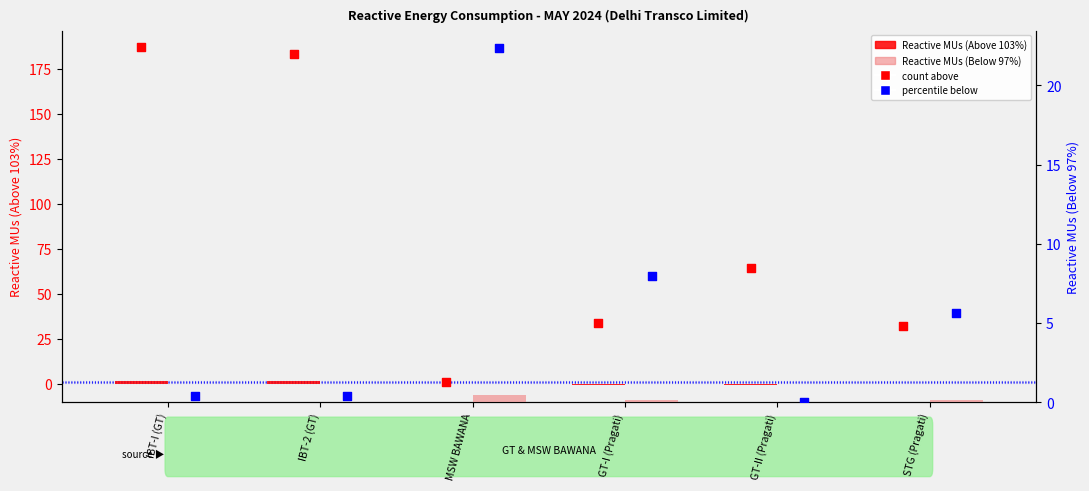

At which category is the sum across all series the highest?

IBT-I (GT)